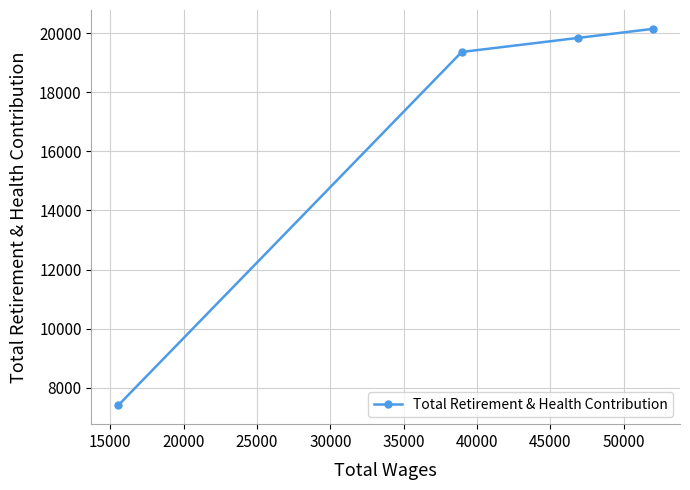

Reading right to left, list all the values displayed in this chart.

20152	19844	19368	7402